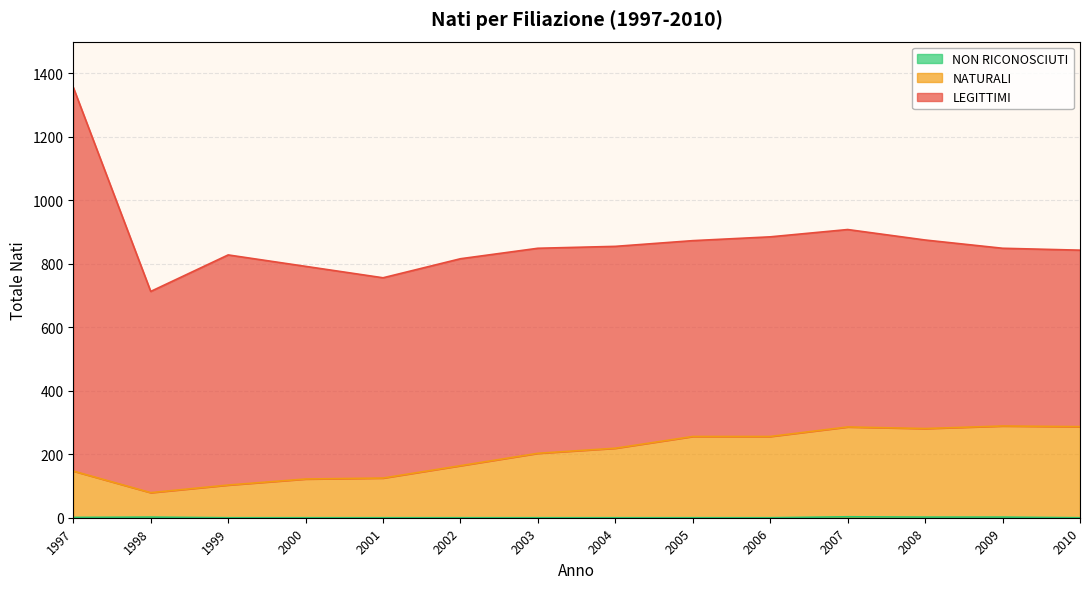

True or false: NON RICONOSCIUTI has a value of 1 at 2009.

False